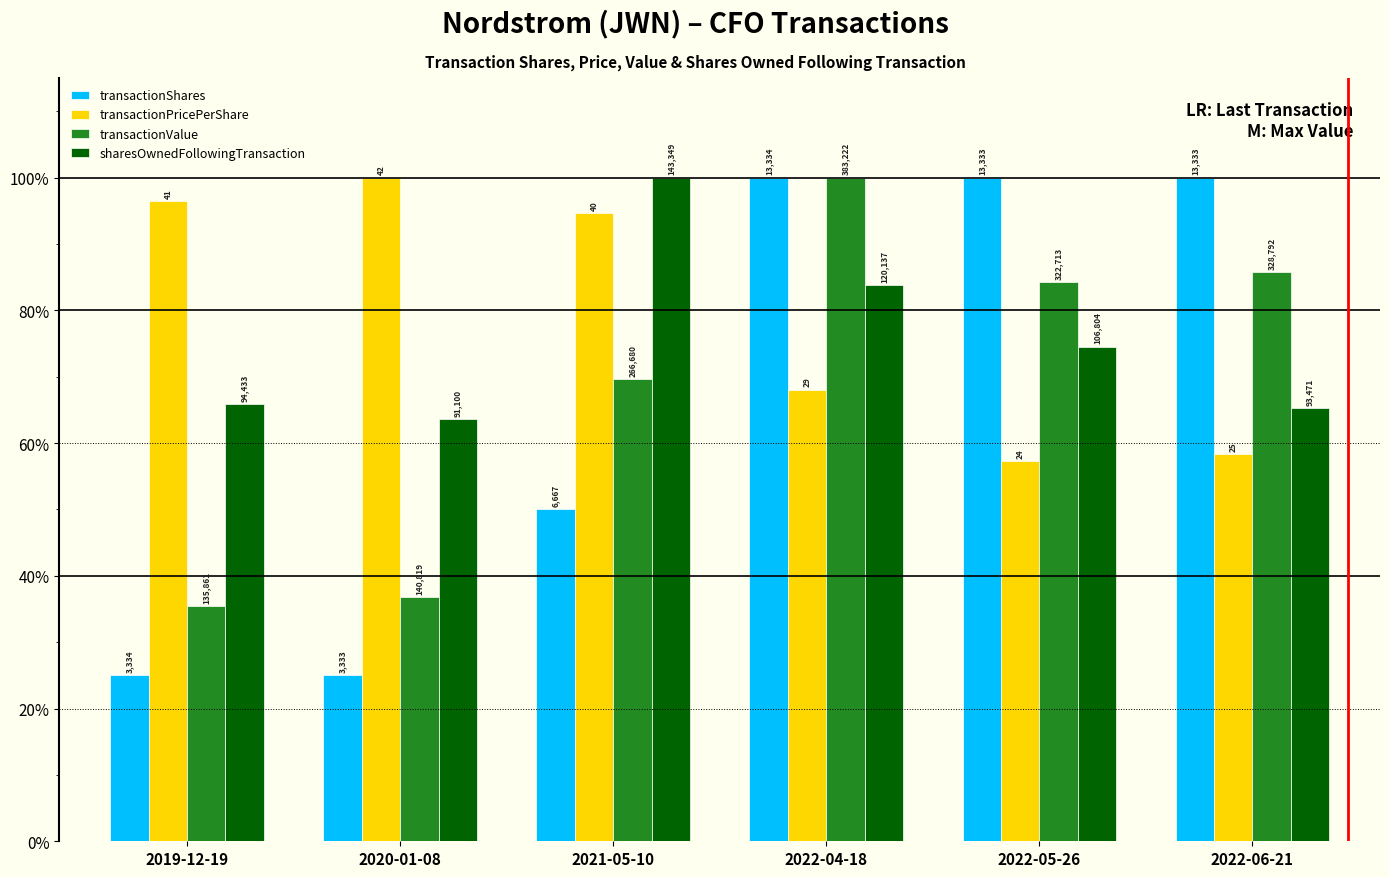

Reading left to right, transcribe all the data shown in this chart.

transactionShares: 25.0	25.0	50.0	100.0	100.0	100.0
transactionPricePerShare: 96.4	100.0	94.7	68.0	57.3	58.4
transactionValue: 35.5	36.7	69.6	100.0	84.2	85.8
sharesOwnedFollowingTransaction: 65.9	63.6	100.0	83.8	74.5	65.2